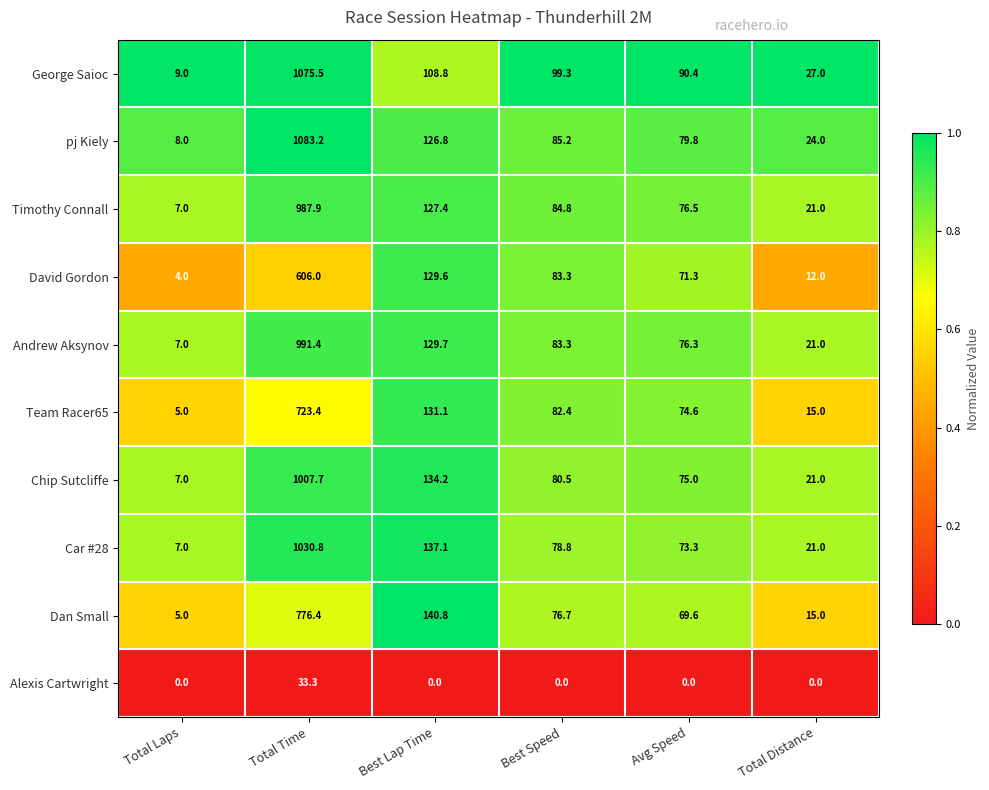

What value does the Car #28 series have at Total Distance?

21.0